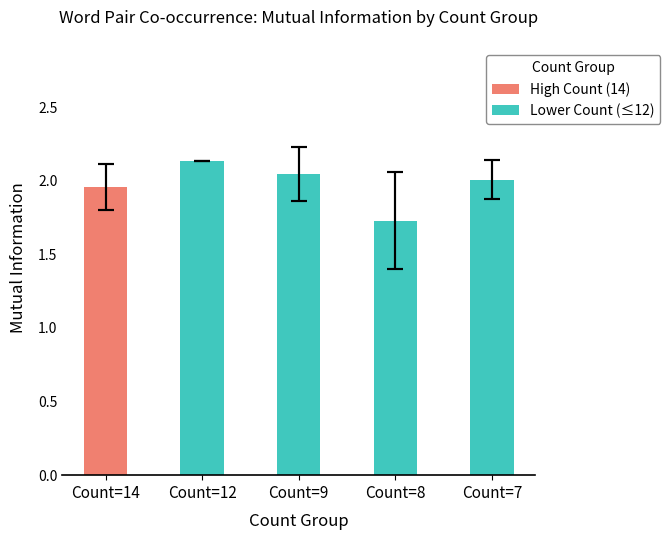

What is the difference between the maximum and minimum values?

0.4